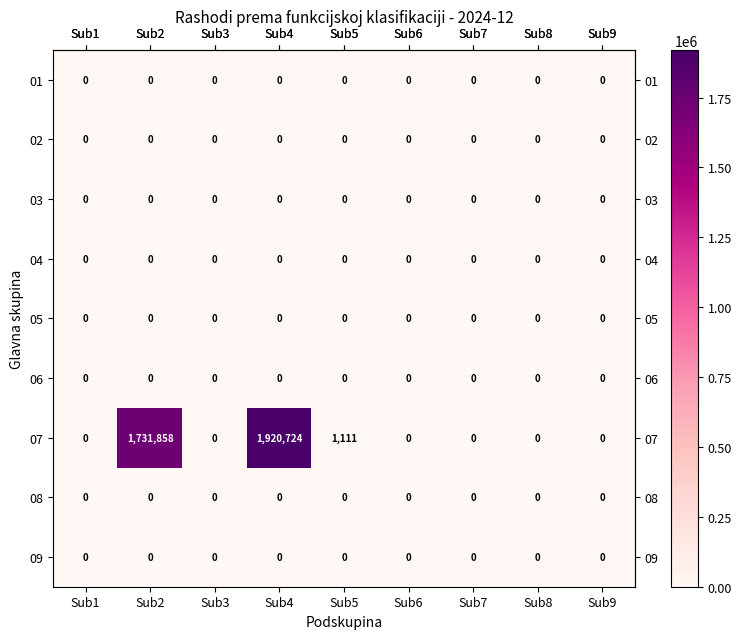

Which category has the highest value across all series?

Sub4